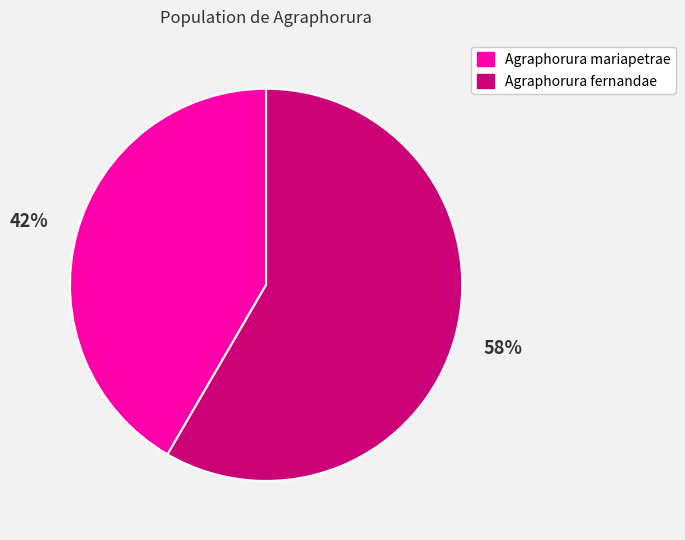

To the nearest percent, what percentage of the pie is Agraphorura mariapetrae?

42%